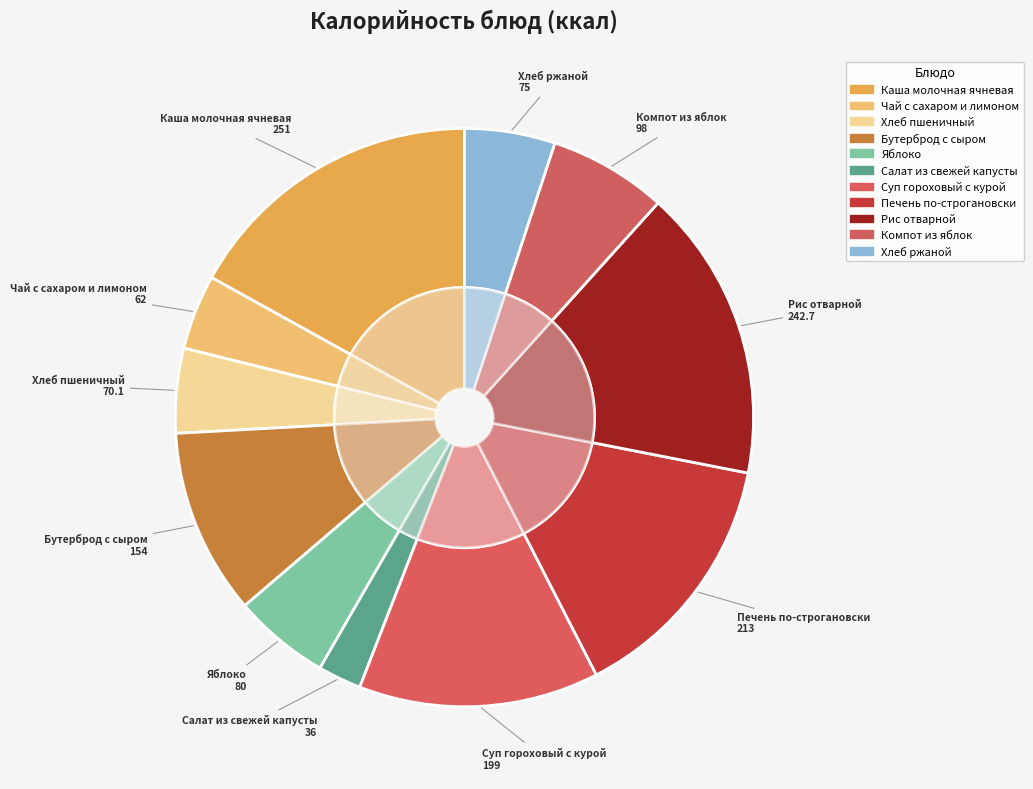

Between Салат из свежей капусты and Бутерброд с сыром, which is larger?

Бутерброд с сыром